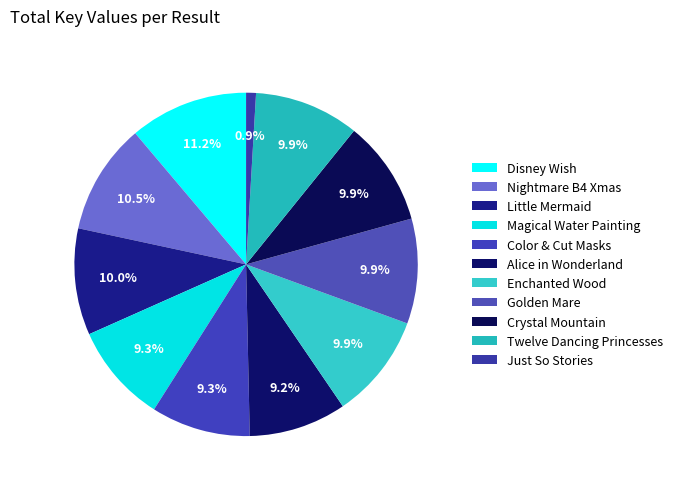

Count the number of slices in the pie.

11